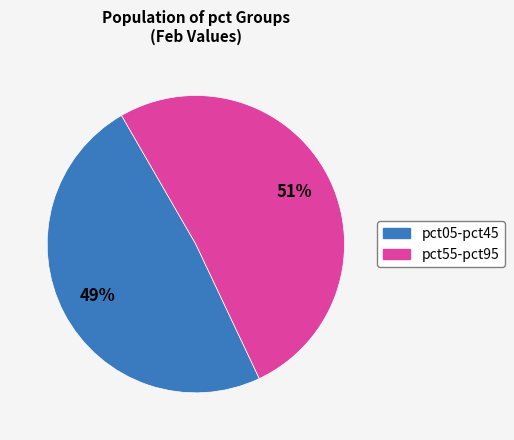

How many segments does this pie chart have?

2